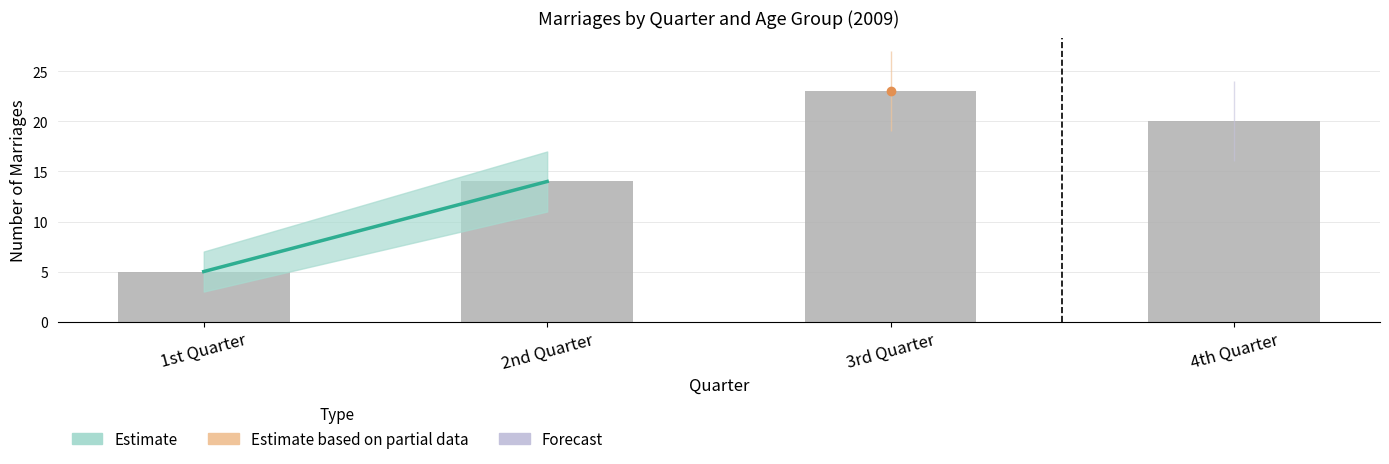

Which has a higher value, 3rd Quarter or 1st Quarter?

3rd Quarter